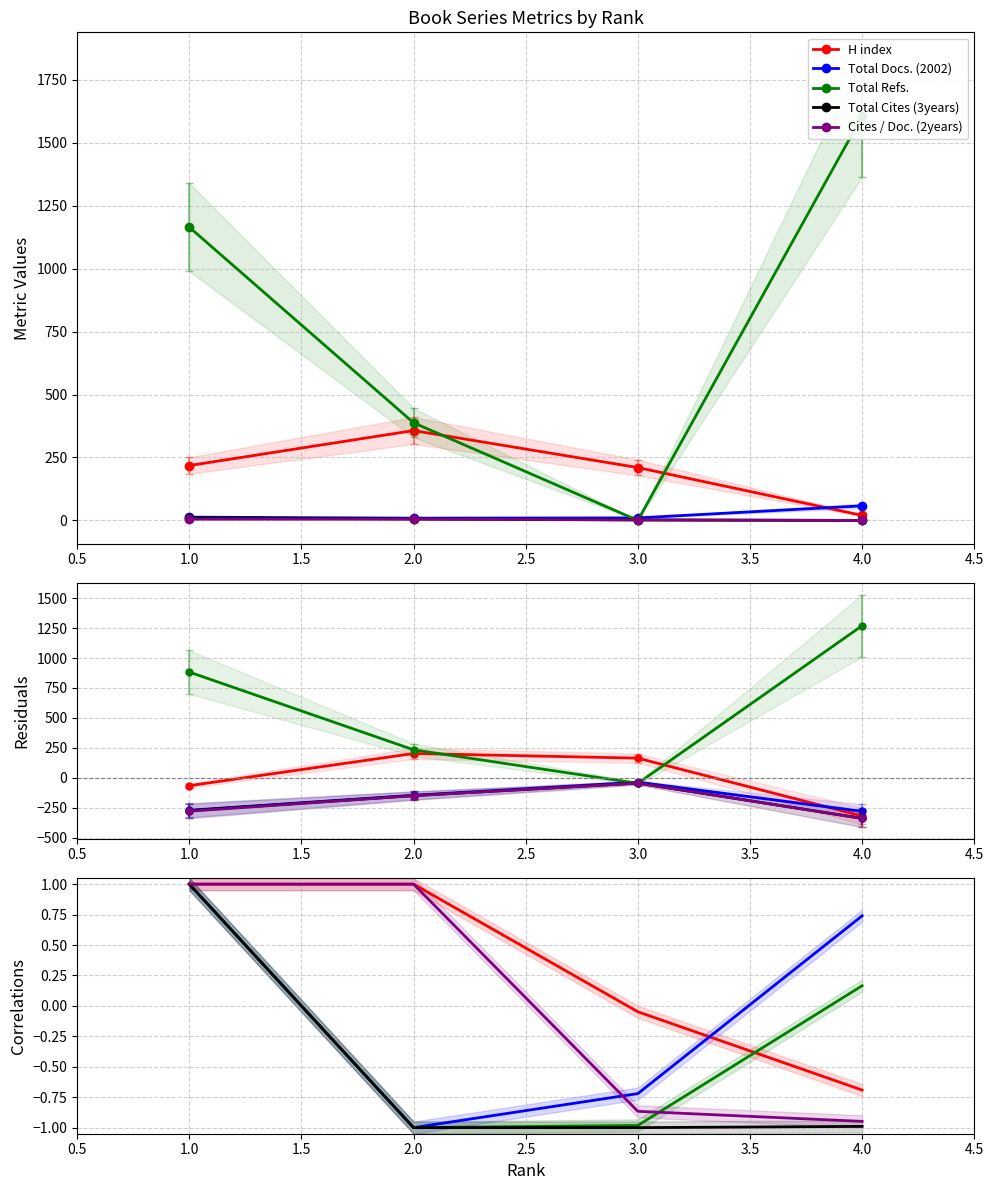

How many lines are shown in the chart?

5